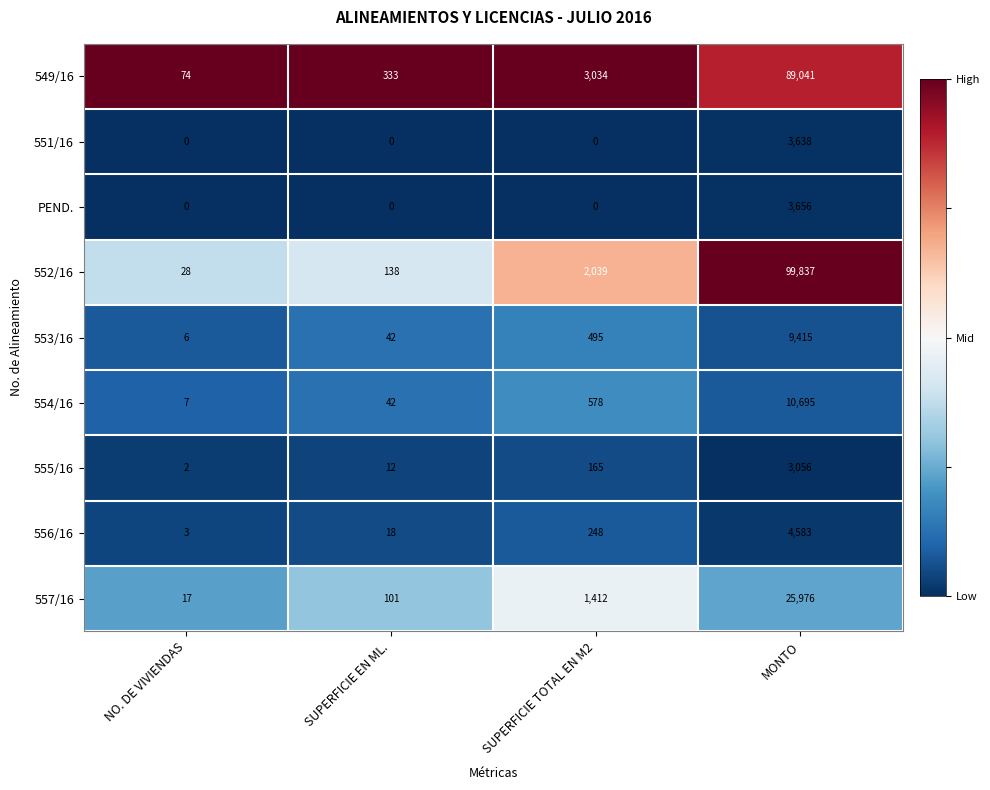

The 551/16 series shows 0 at SUPERFICIE TOTAL EN M2. True or false?

True